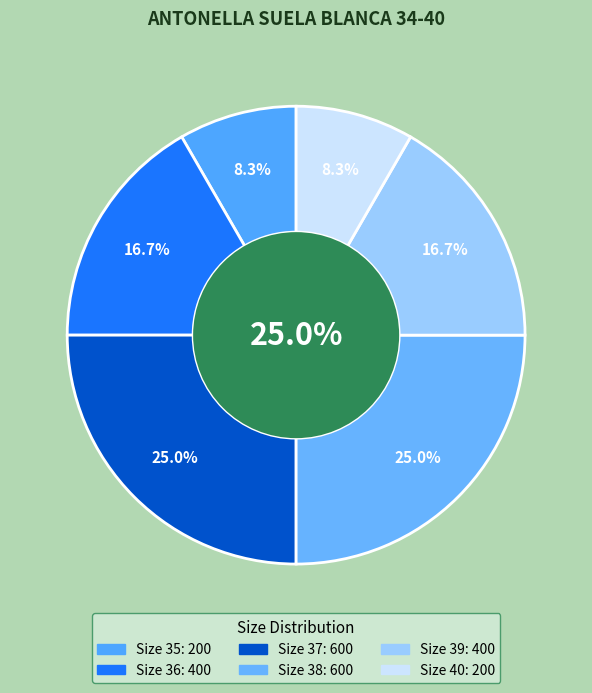

Which slice is the largest?

37